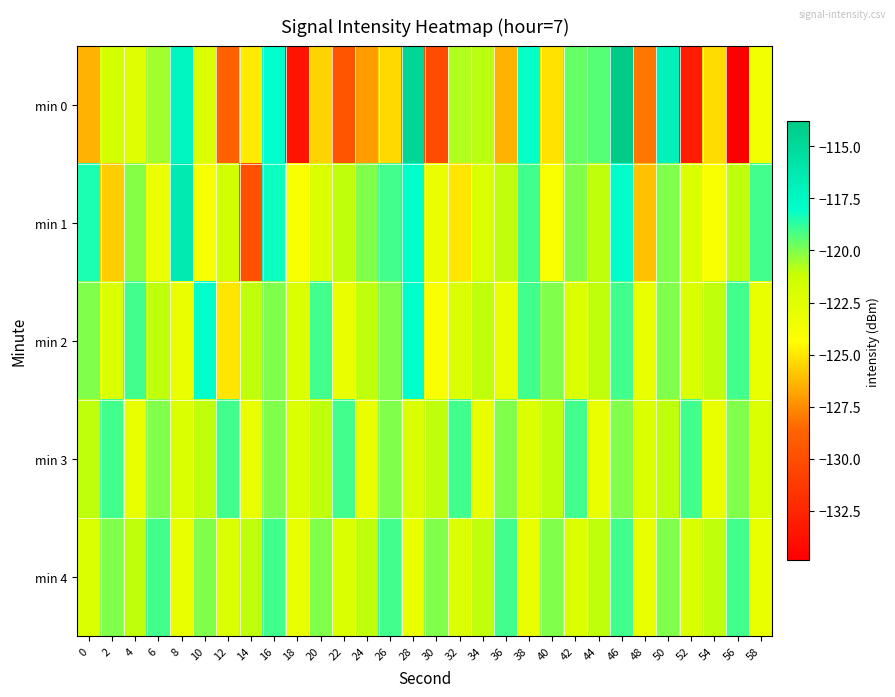

Reading left to right, transcribe all the data shown in this chart.

min 0: 0=-126.4	2=-121.6	4=-122.3	6=-120.5	8=-117.3	10=-122.2	12=-128.9	14=-124.9	16=-118.0	18=-133.6	20=-125.5	22=-129.5	24=-127.0	26=-125.3	28=-114.7	30=-130.1	32=-120.7	34=-120.9	36=-126.4	38=-118.1	40=-125.2	42=-119.6	44=-119.4	46=-113.8	48=-128.1	50=-117.0	52=-133.1	54=-125.3	56=-134.9	58=-123.5
min 1: 0=-118.4	2=-125.7	4=-120.1	6=-123.0	8=-116.4	10=-123.9	12=-121.5	14=-129.9	16=-118.2	18=-124.0	20=-122.0	22=-121.0	24=-120.0	26=-119.0	28=-118.0	30=-123.0	32=-125.0	34=-122.0	36=-121.0	38=-119.0	40=-124.0	42=-120.0	44=-121.0	46=-118.0	48=-126.0	50=-120.0	52=-122.0	54=-124.0	56=-121.0	58=-119.0
min 2: 0=-120.0	2=-122.0	4=-119.0	6=-121.0	8=-123.0	10=-118.0	12=-125.0	14=-121.0	16=-120.0	18=-122.0	20=-119.0	22=-123.0	24=-121.0	26=-120.0	28=-118.0	30=-124.0	32=-122.0	34=-121.0	36=-123.0	38=-119.0	40=-120.0	42=-122.0	44=-121.0	46=-119.0	48=-123.0	50=-120.0	52=-122.0	54=-121.0	56=-119.0	58=-123.0
min 3: 0=-121.0	2=-119.0	4=-123.0	6=-120.0	8=-122.0	10=-121.0	12=-119.0	14=-123.0	16=-120.0	18=-122.0	20=-121.0	22=-119.0	24=-123.0	26=-120.0	28=-122.0	30=-121.0	32=-119.0	34=-123.0	36=-120.0	38=-122.0	40=-121.0	42=-119.0	44=-123.0	46=-120.0	48=-122.0	50=-121.0	52=-119.0	54=-123.0	56=-120.0	58=-122.0
min 4: 0=-122.0	2=-120.0	4=-121.0	6=-119.0	8=-123.0	10=-120.0	12=-122.0	14=-121.0	16=-119.0	18=-123.0	20=-120.0	22=-122.0	24=-121.0	26=-119.0	28=-123.0	30=-120.0	32=-122.0	34=-121.0	36=-119.0	38=-123.0	40=-120.0	42=-122.0	44=-121.0	46=-119.0	48=-123.0	50=-120.0	52=-122.0	54=-121.0	56=-119.0	58=-123.0